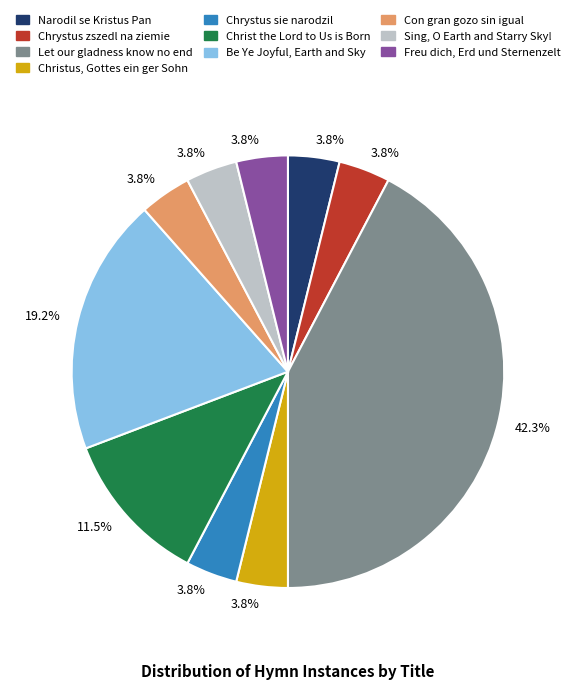

Does any single category account for the majority?

No